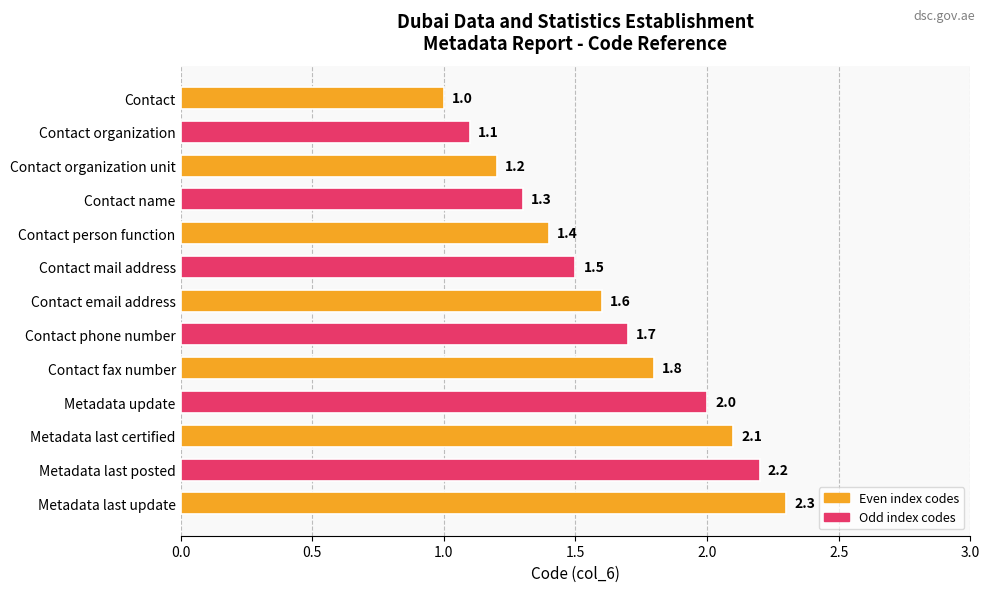

What is the approximate value at Contact email address?

1.6